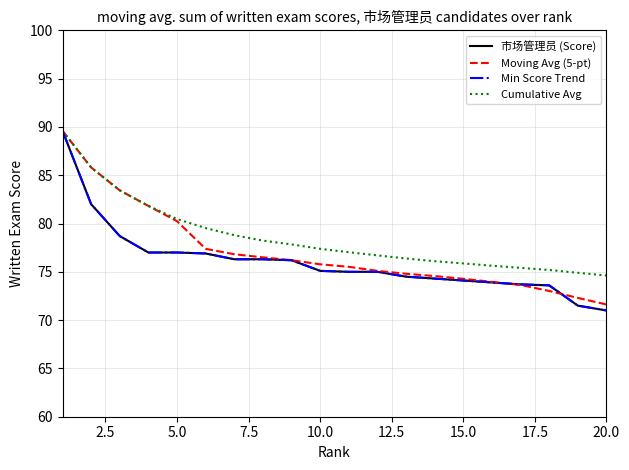

Is this an area chart (filled region under the line)?

No